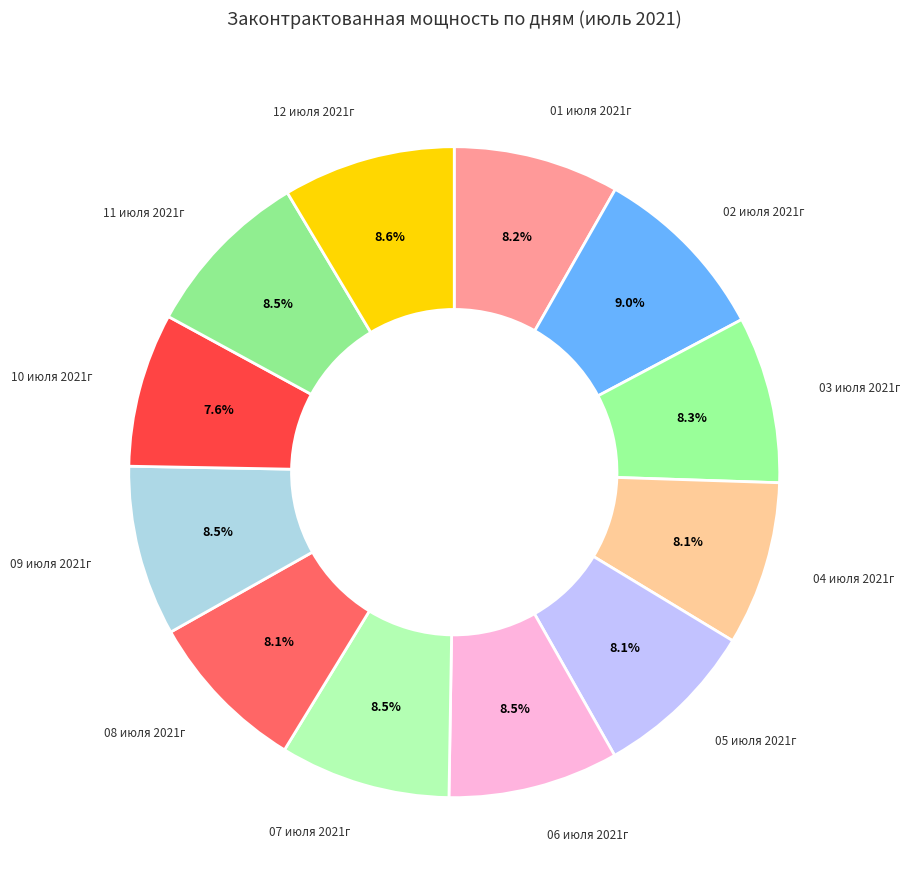

To the nearest percent, what is the combined percentage of 11 июля 2021г and 04 июля 2021г?

17%